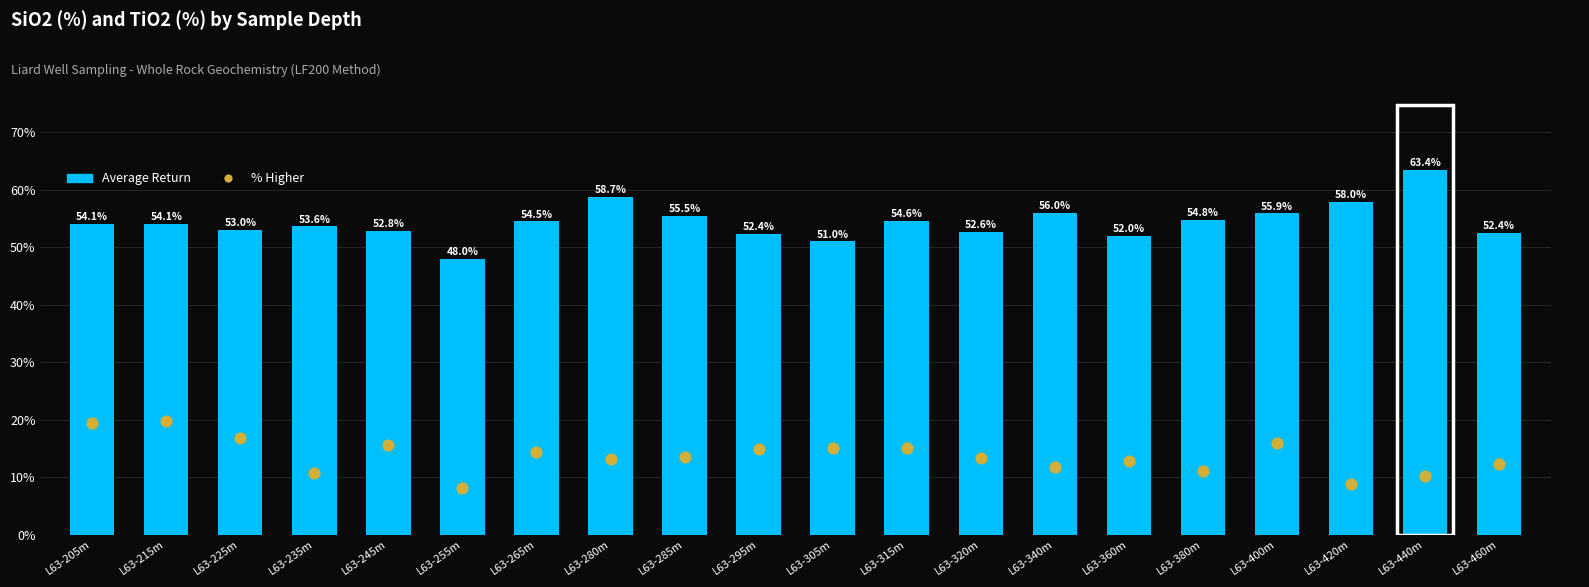

What are all the series names shown in the legend?

Average Return, % Higher